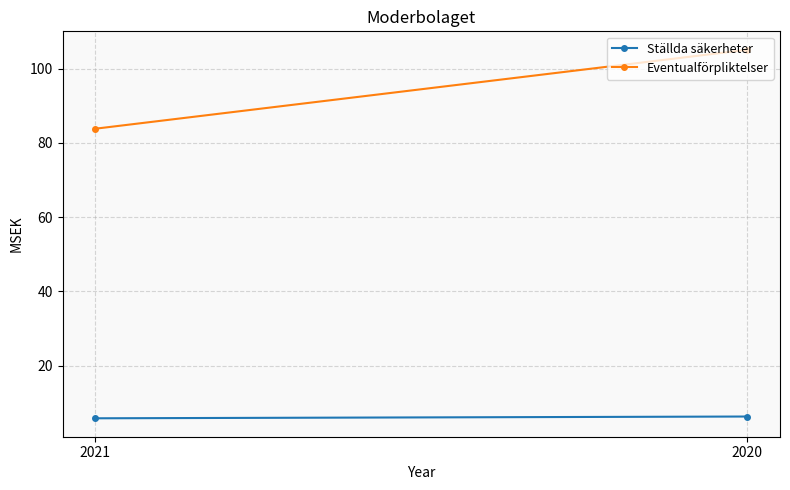

How many lines are shown in the chart?

2